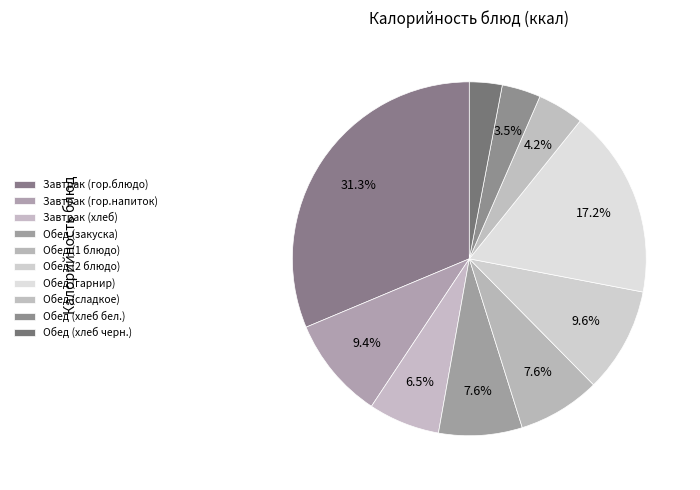

What is the largest slice in the pie chart?

Завтрак (гор.блюдо)